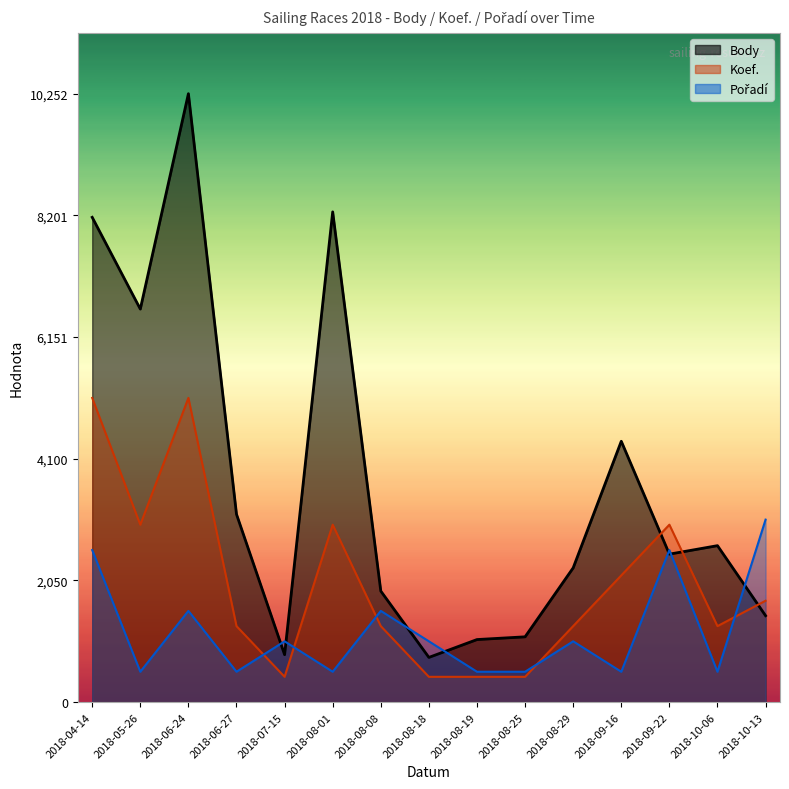

What is the sum of all Pořadí values?

17941.0